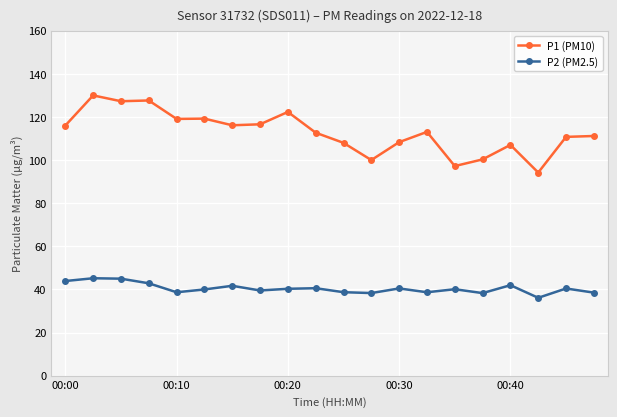

List the series in order of their overall mean, highest first.

P1 (PM10), P2 (PM2.5)